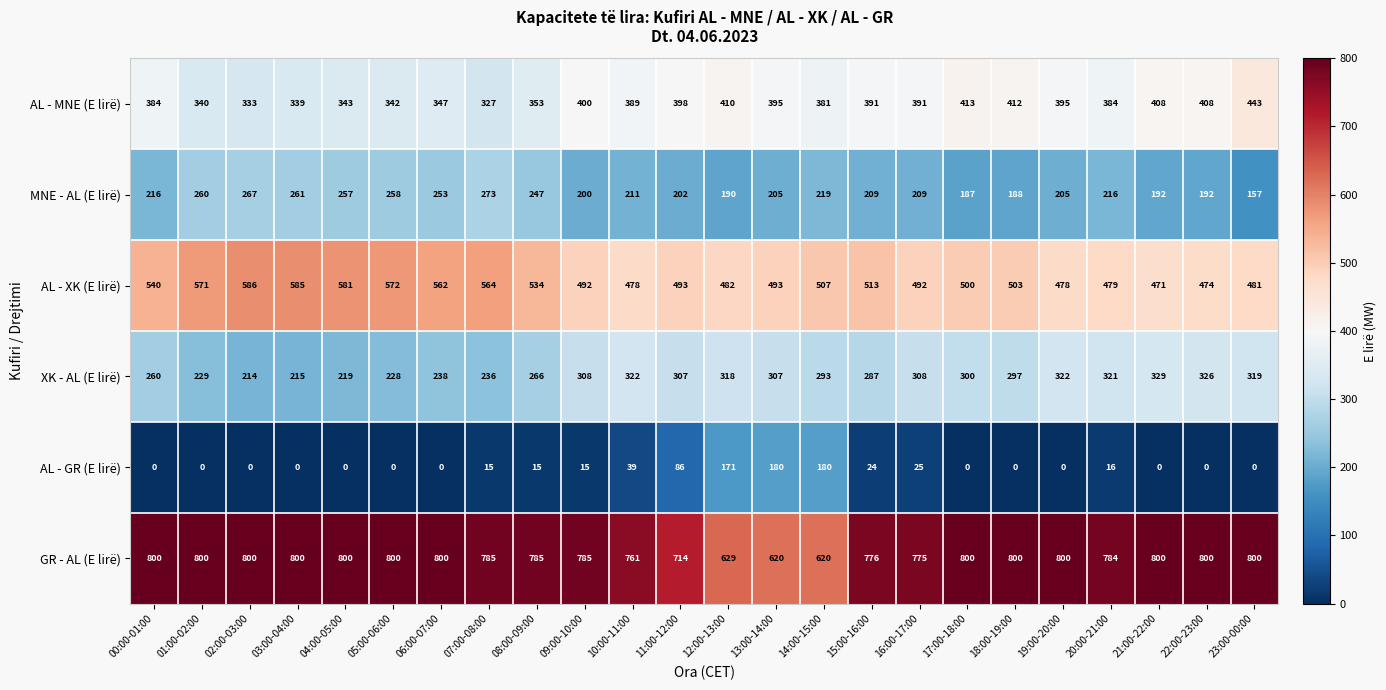

Is it true that MNE - AL (E lirë) equals 287 at 18:00-19:00?

False